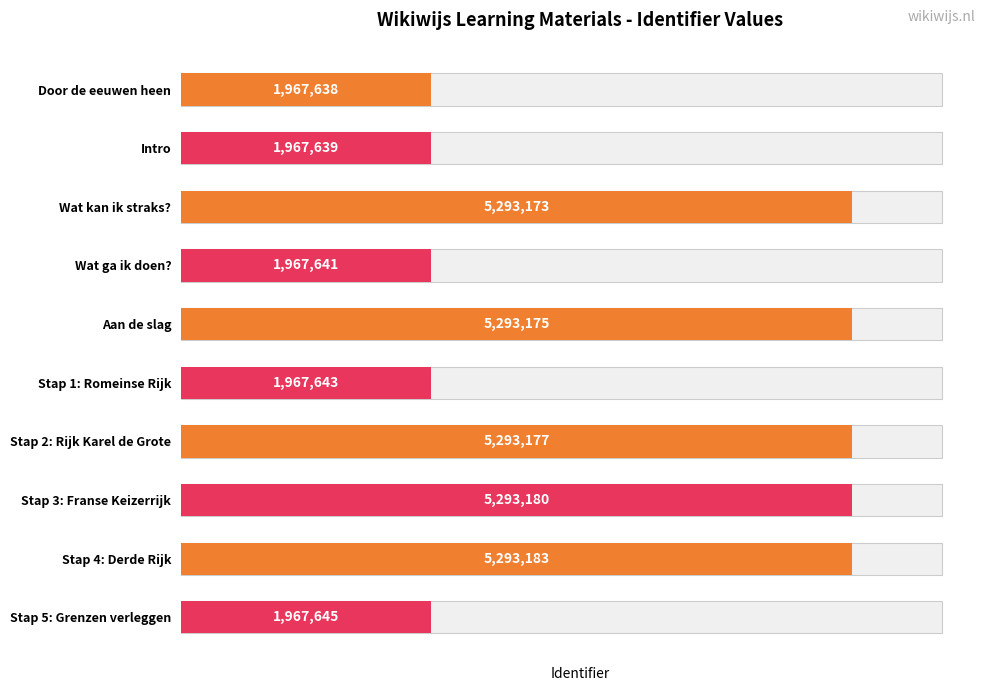

What is the sum of the values at Stap 3: Franse Keizerrijk and Stap 1: Romeinse Rijk?

7260823